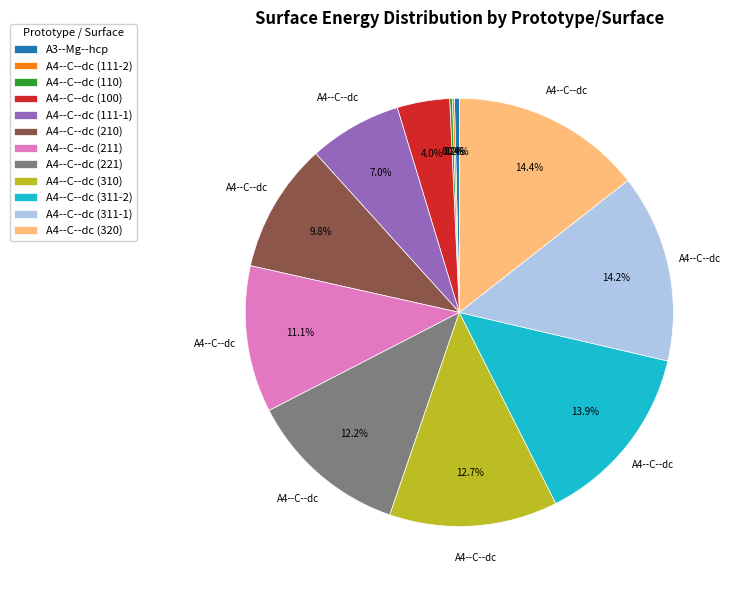

To the nearest percent, what is the average slice percentage?

8%